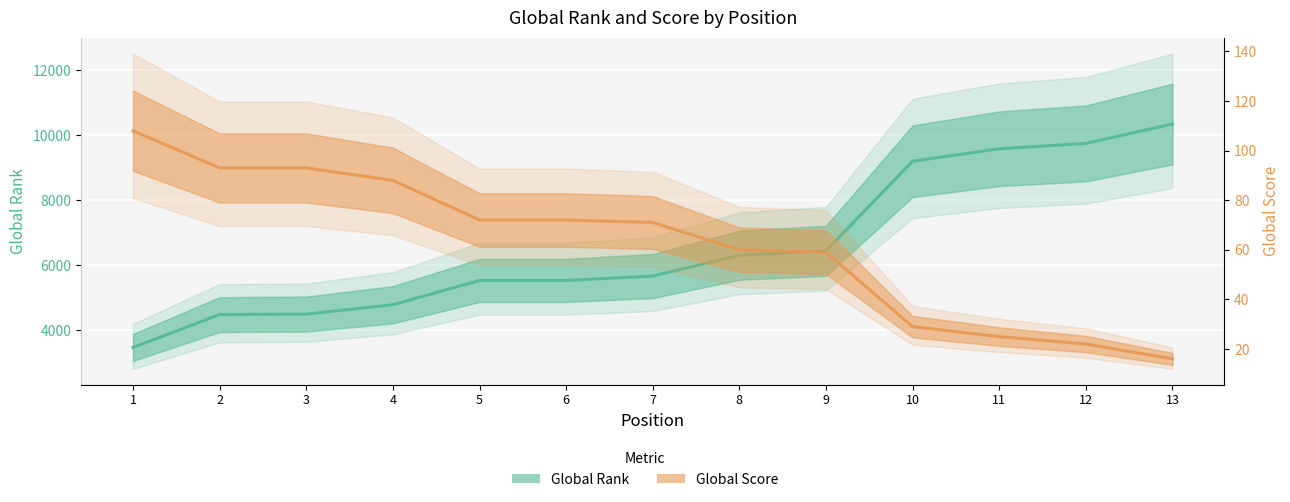

True or false: Global Score and Global Rank cross at least once.

False